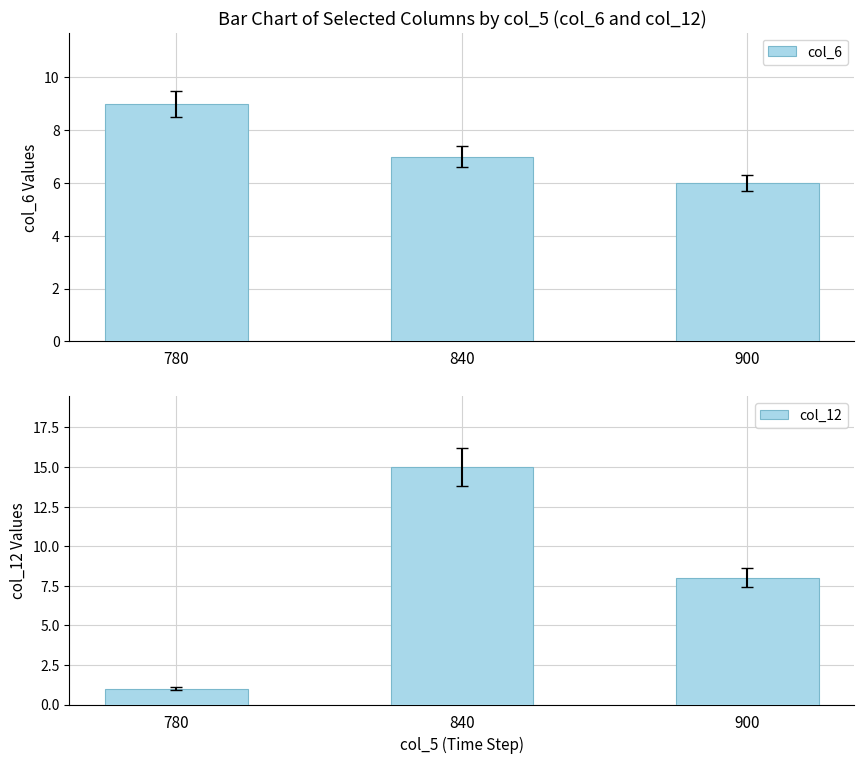

What are all the series names shown in the legend?

col_6, col_12